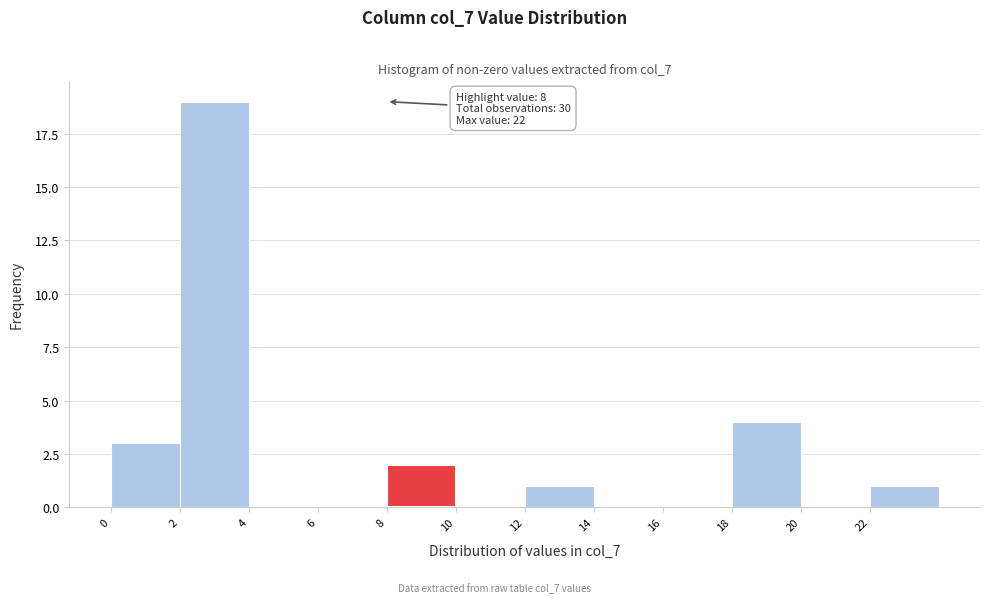

Which range on the x-axis has the tallest bar?

2 to 4